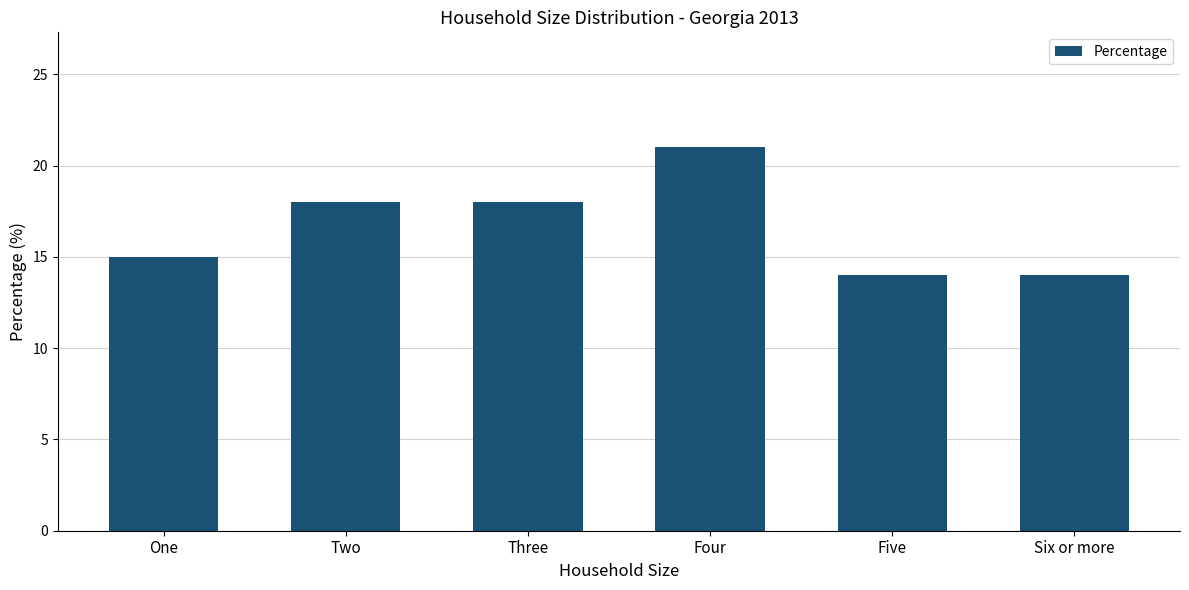

Does the chart contain any negative values?

No